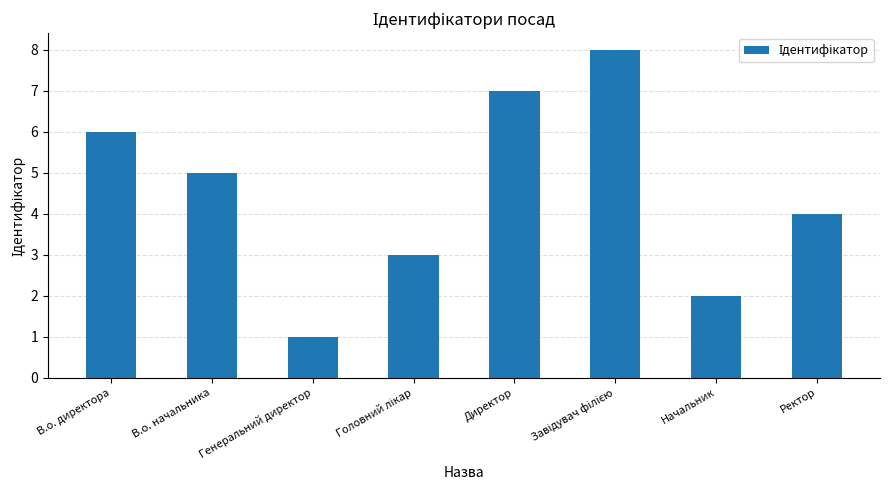

Reading right to left, transcribe all the data shown in this chart.

4	2	8	7	3	1	5	6